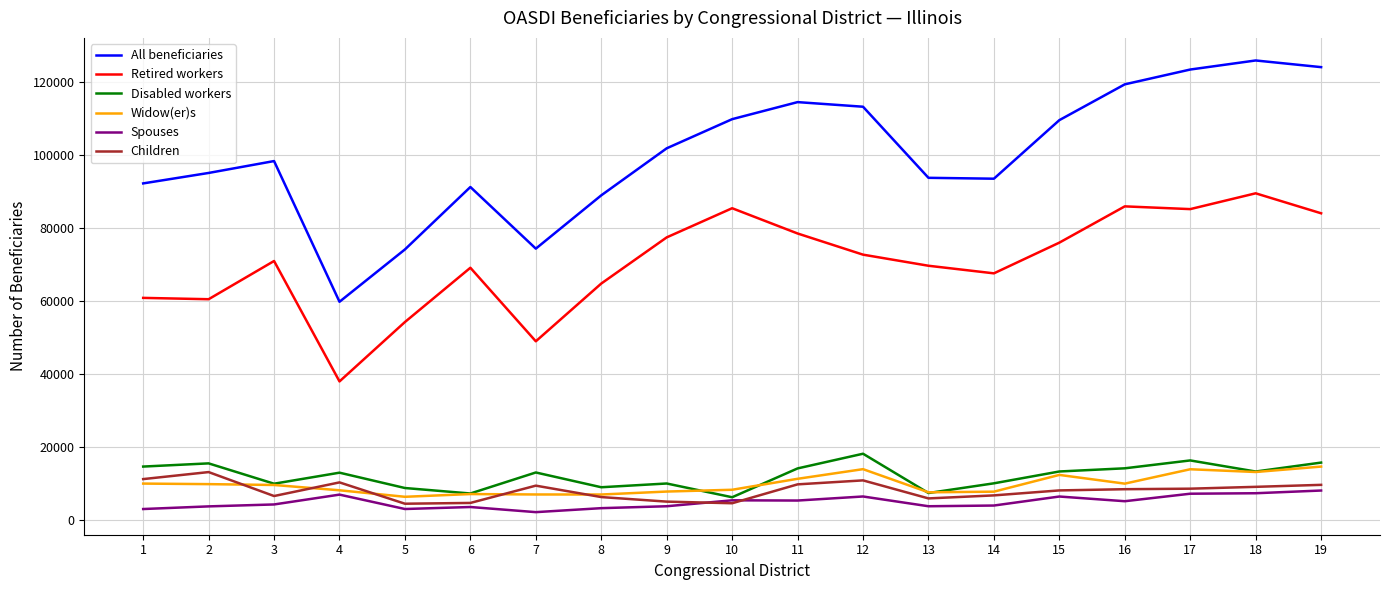

What are all the series names shown in the legend?

All beneficiaries, Retired workers, Disabled workers, Widow(er)s, Spouses, Children